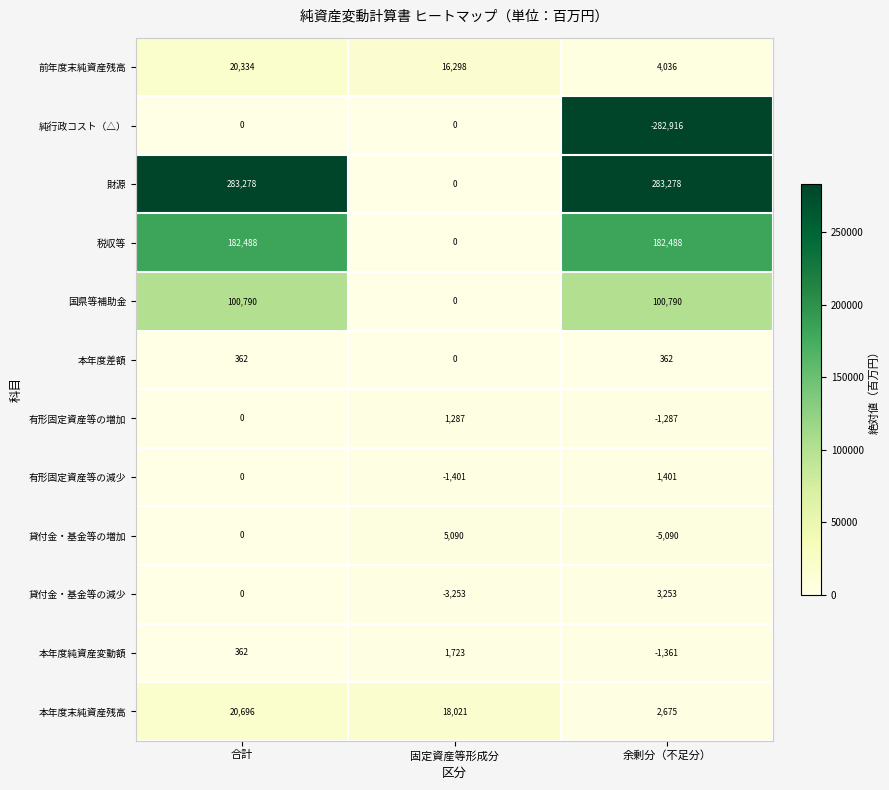

True or false: 本年度純資産変動額 has a value of 101 at 合計.

False